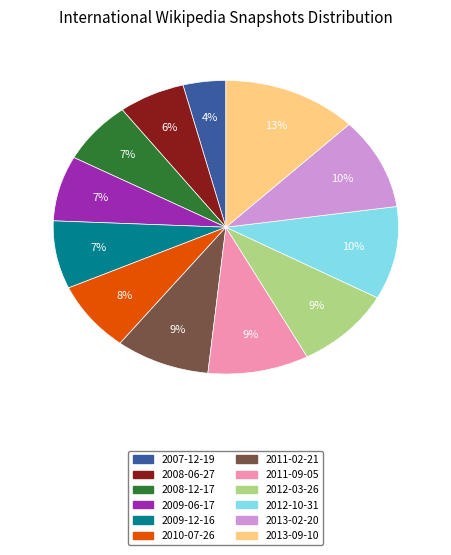

True or false: 2011-02-21 accounts for 19% of the total.

False